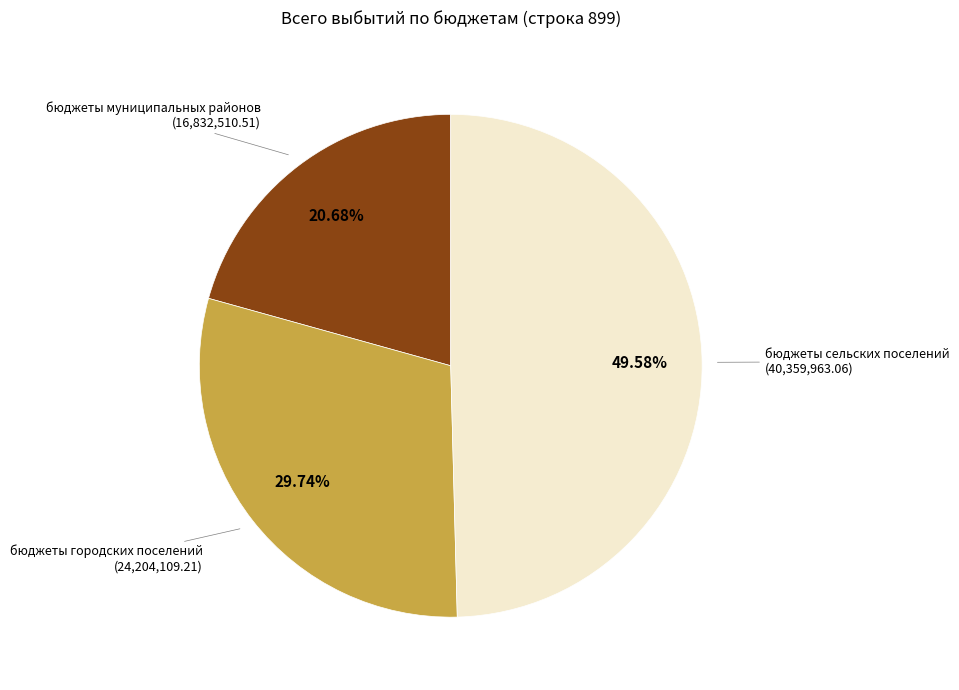

Does any single category account for the majority?

No